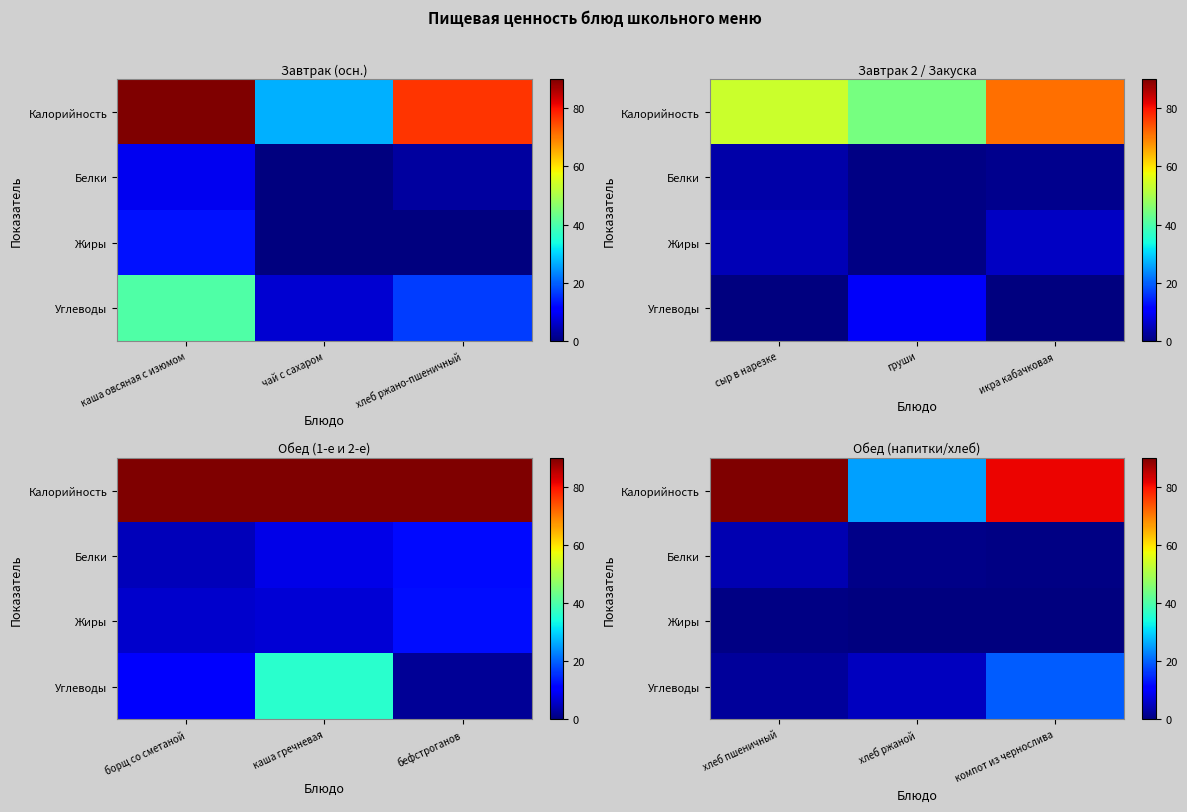

Which has a higher value, каша овсяная с изюмом or чай с сахаром?

каша овсяная с изюмом